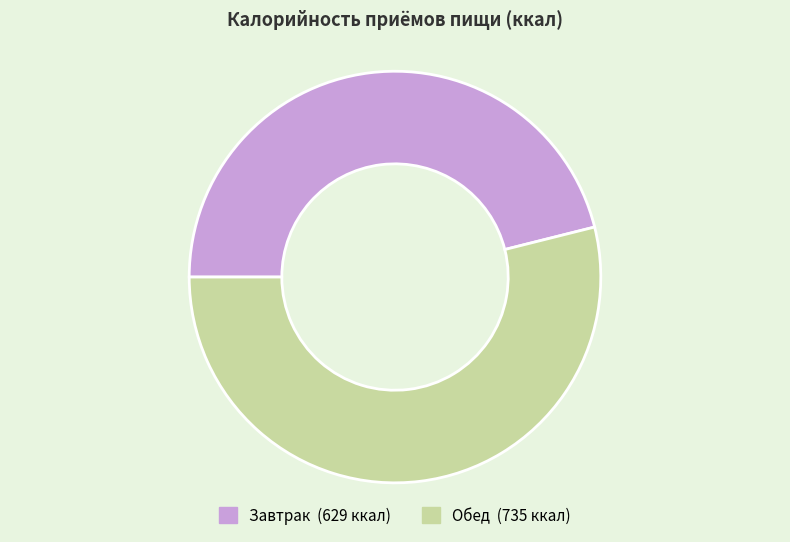

Which slice represents more than half of the pie?

Обед